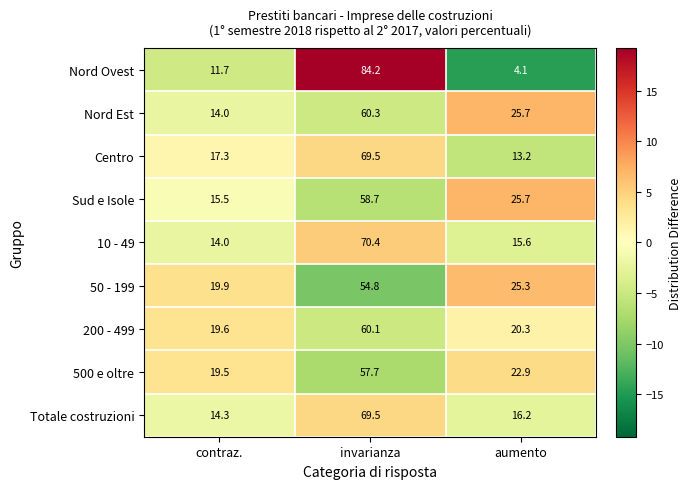

Reading right to left, list all the values displayed in this chart.

Nord Ovest: 4.1	84.2	11.7
Nord Est: 25.7	60.3	14.0
Centro: 13.2	69.5	17.3
Sud e Isole: 25.7	58.7	15.5
10 - 49: 15.6	70.4	14.0
50 - 199: 25.3	54.8	19.9
200 - 499: 20.3	60.1	19.6
500 e oltre: 22.9	57.7	19.5
Totale costruzioni: 16.2	69.5	14.3